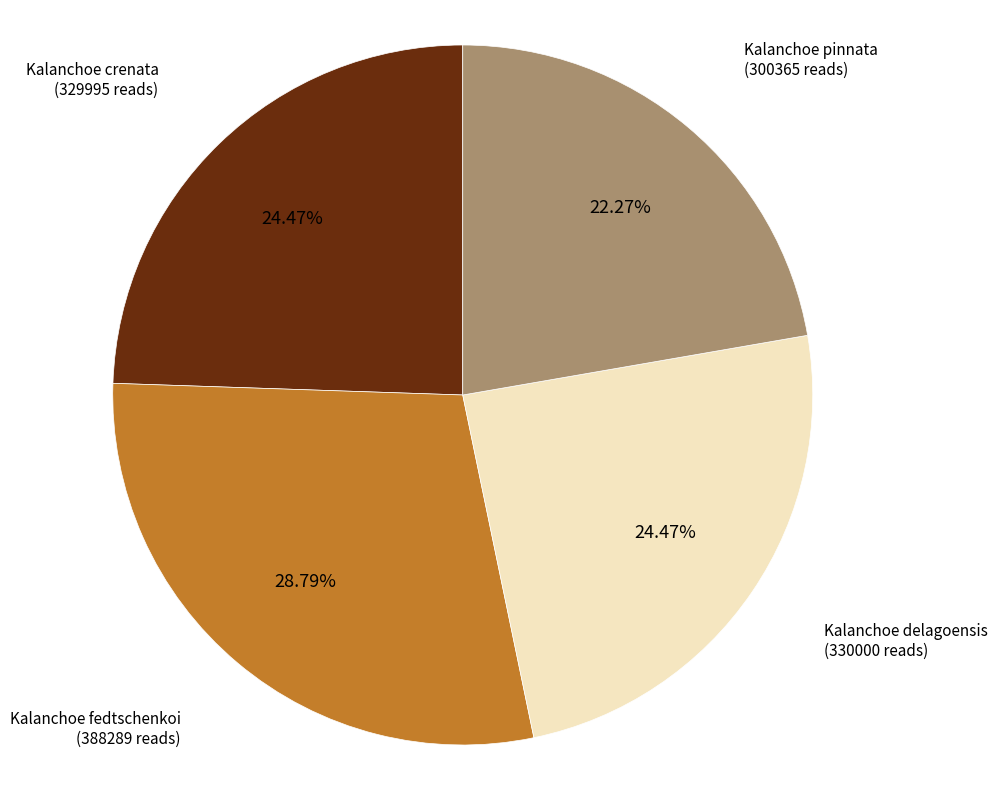

Is there a majority slice in this chart?

No